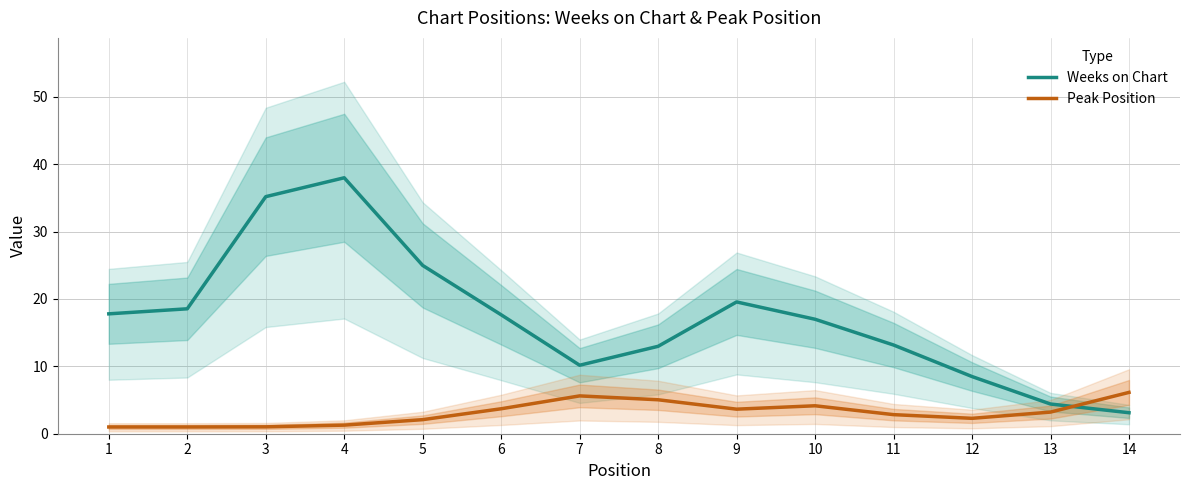

Is the value of Weeks on Chart at 1 greater than the value of Peak Position at 3?

Yes